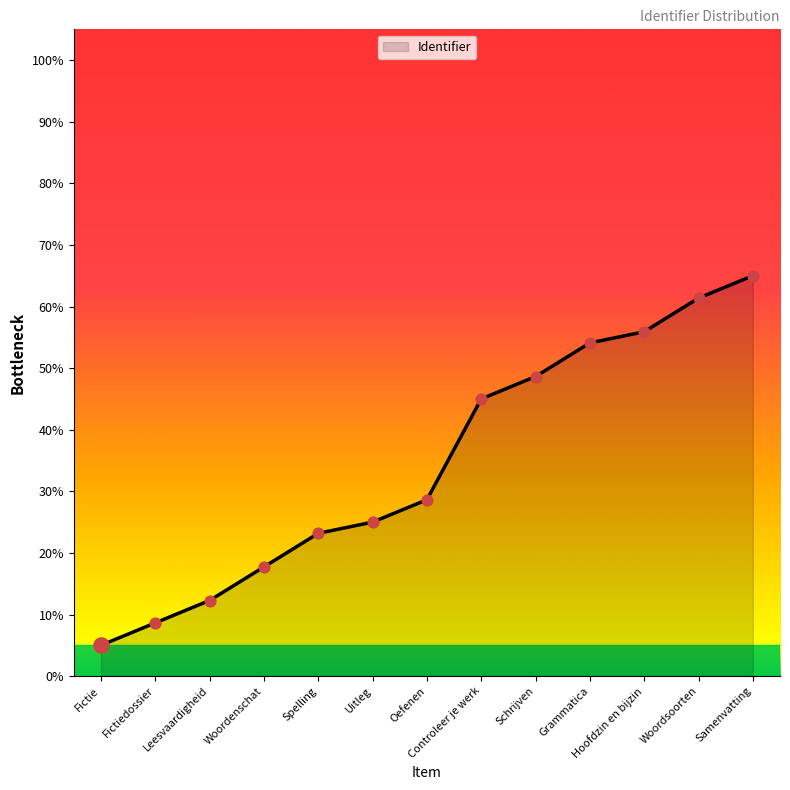

Between Fictiedossier and Fictie, which is larger?

Fictiedossier